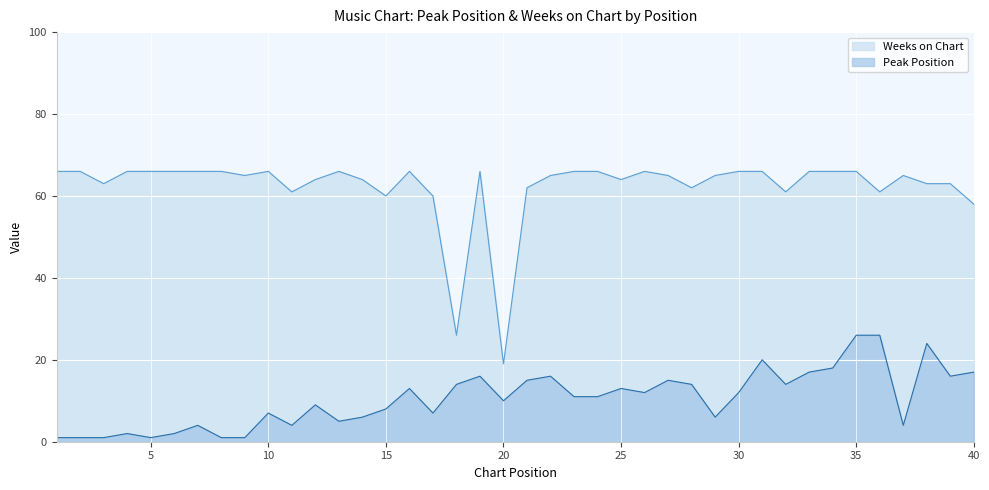

Where is Peak Position nearest to the value 13?

16